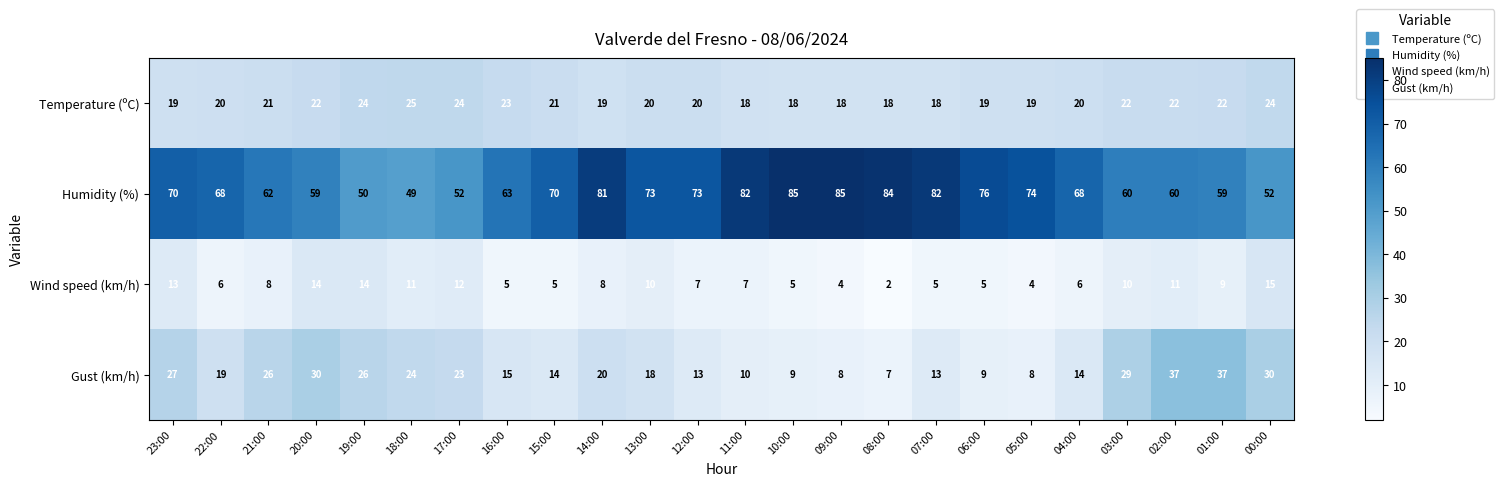

Which category has the lowest value across all series?

08:00